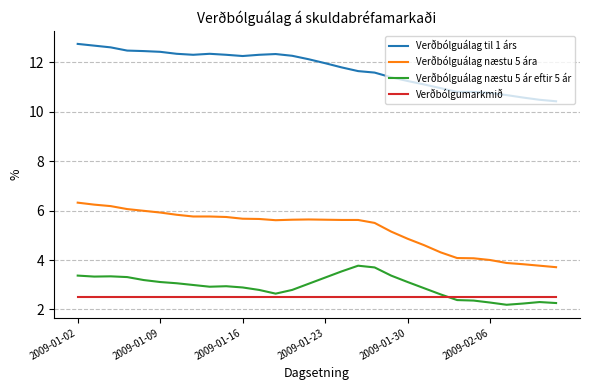

True or false: Verðbólgumarkmið and Verðbólguálag til 1 árs cross at least once.

False